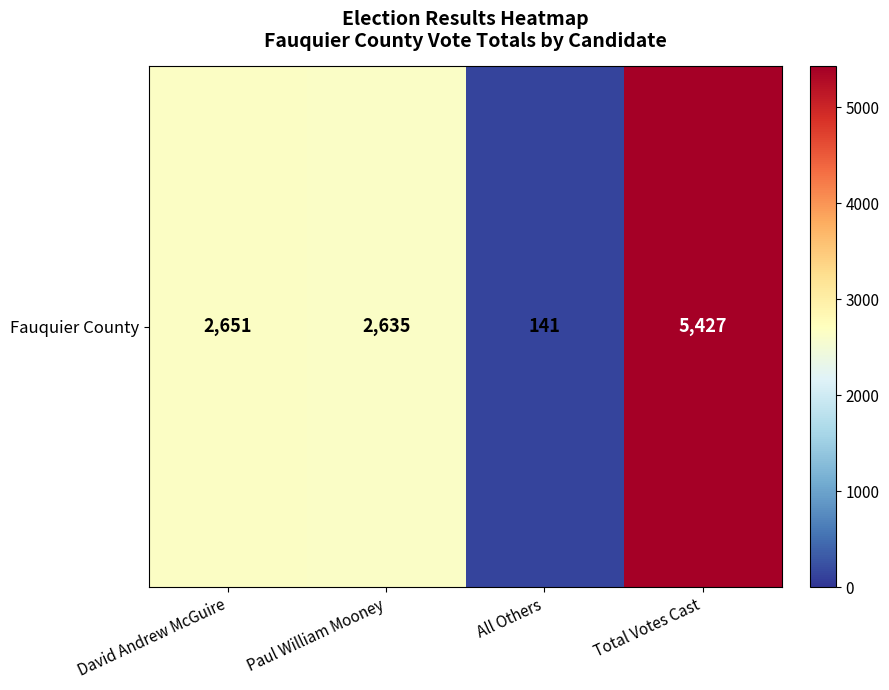

Is it true that the value at David Andrew McGuire is 2651?

True